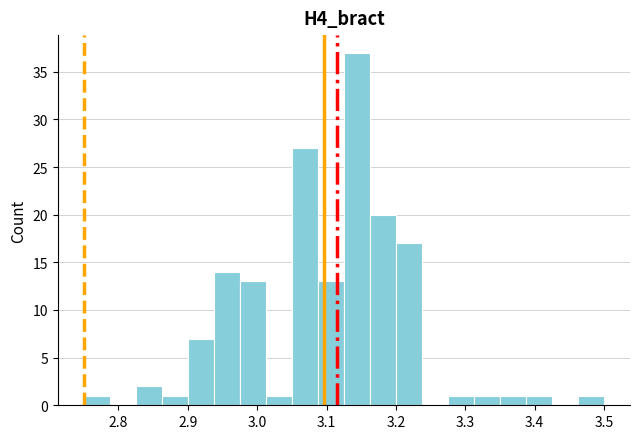

Around what value on the x-axis is the tallest bar? Give the approximate position of its centre, as read against the axis.

3.14